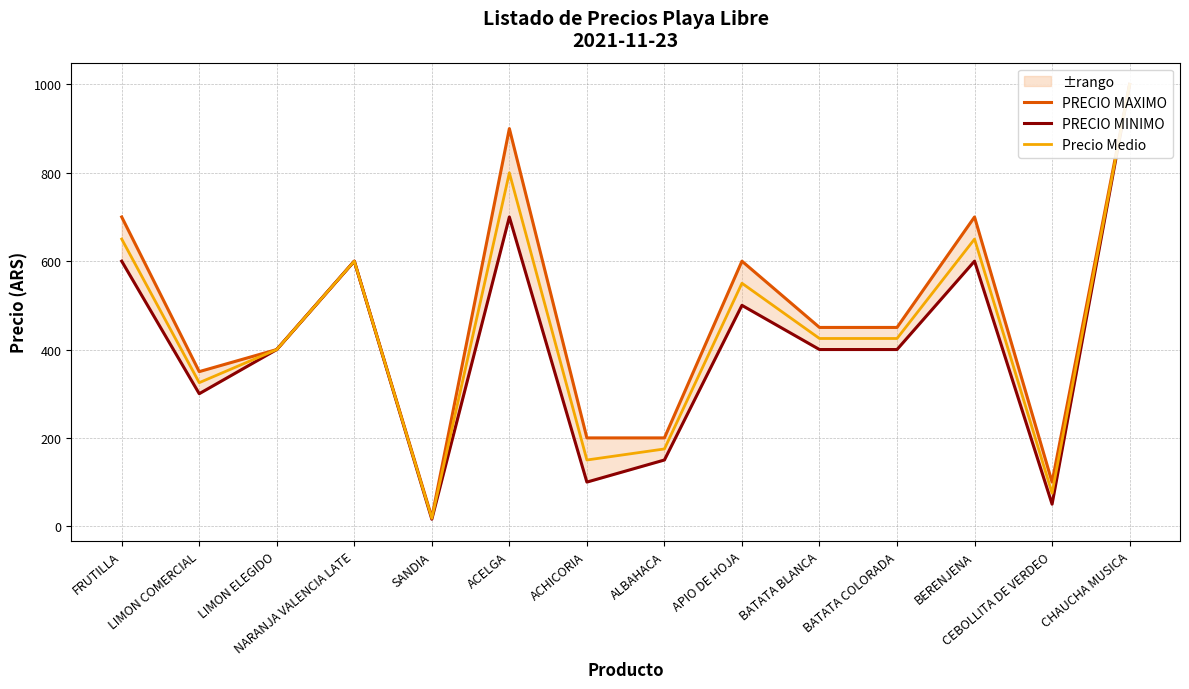

Where is the first local maximum for PRECIO MAXIMO?

NARANJA VALENCIA LATE